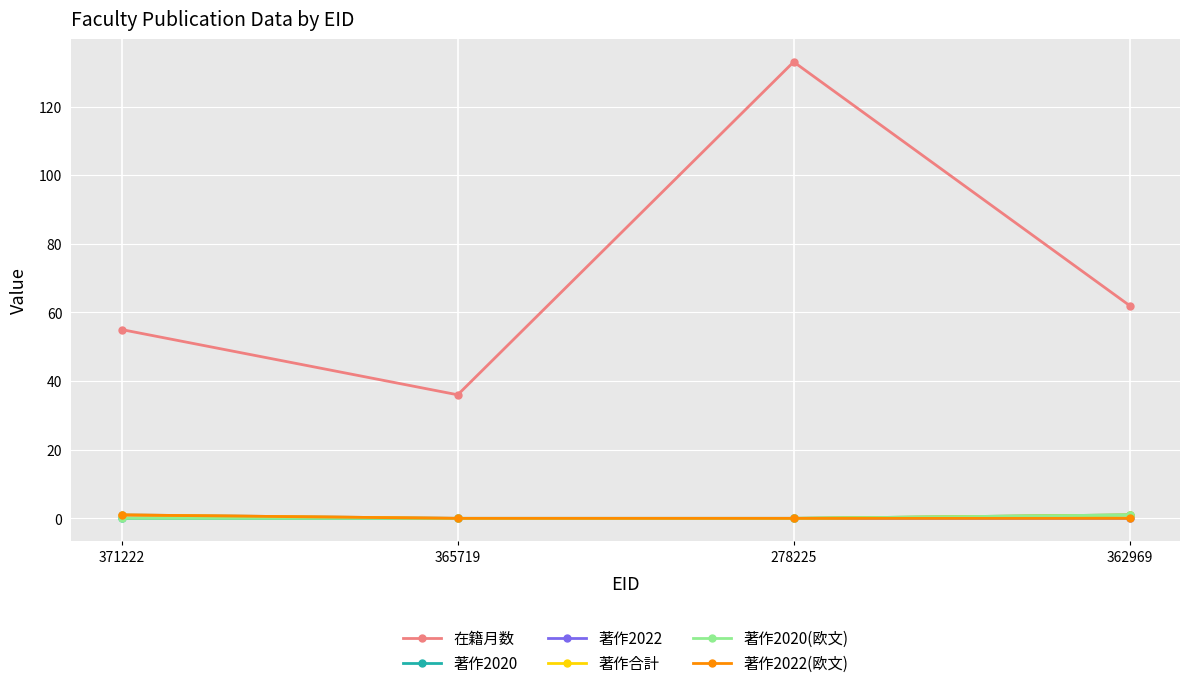

Is it true that 著作2022 equals 0 at 278225?

True